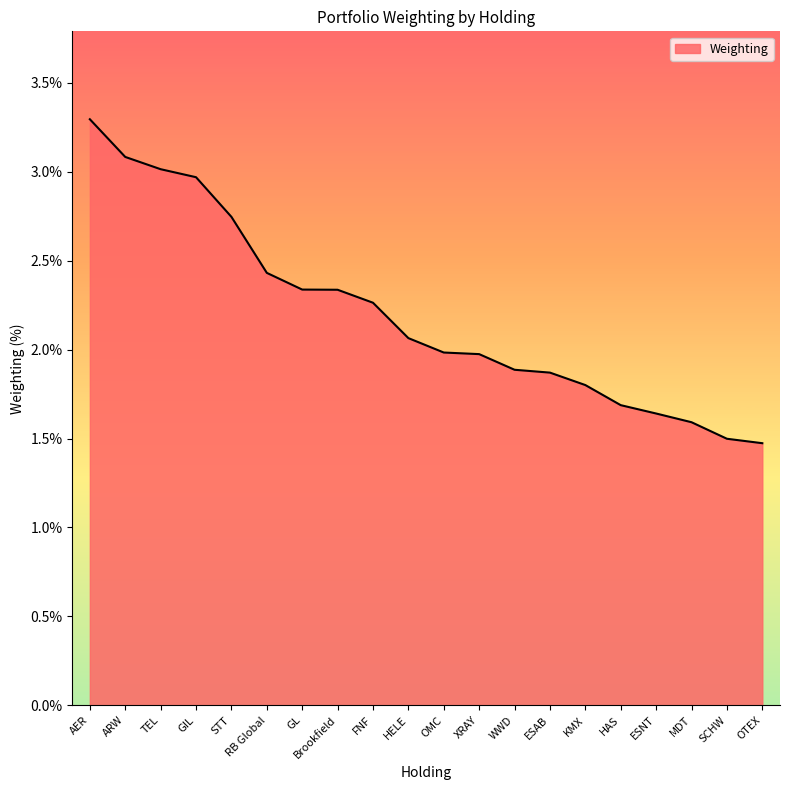

What position from the right is WWD?

8